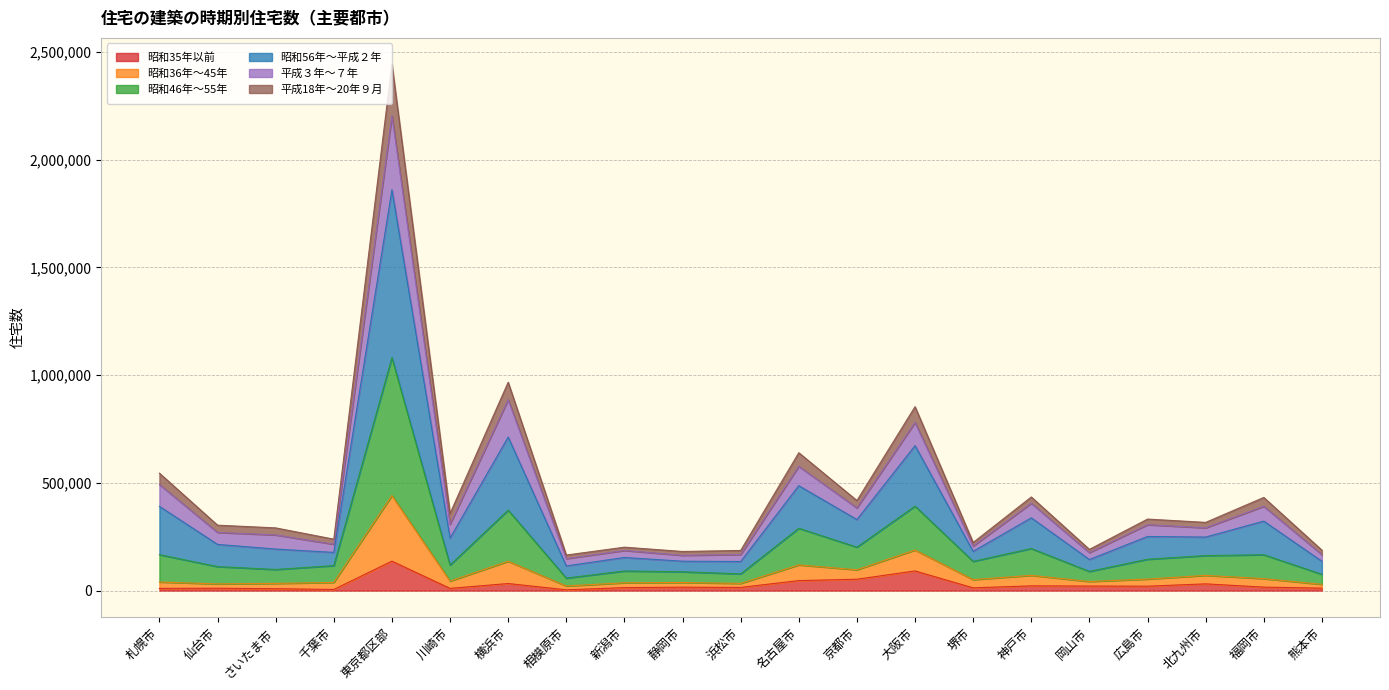

Is it true that 昭和46年～55年 equals 69969 at 相模原市?

False